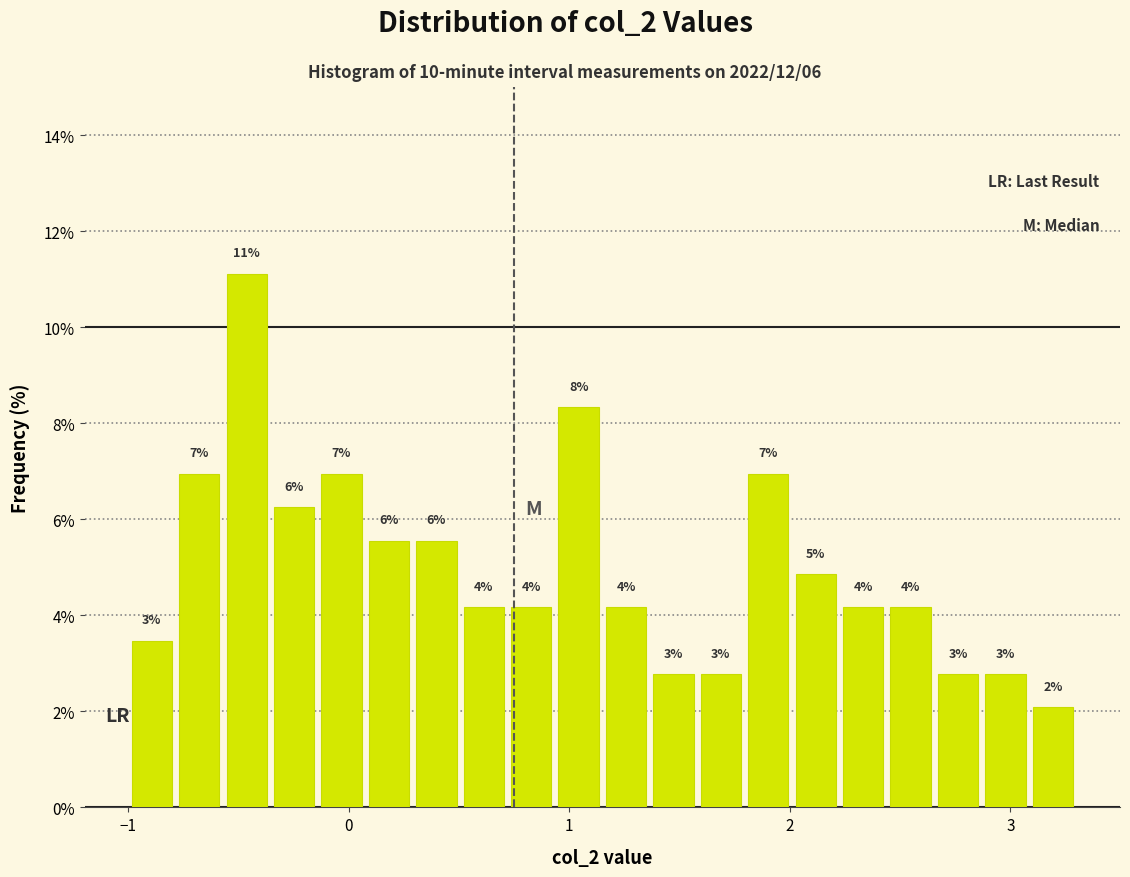

Read against the x-axis, roughly where is the centre of the tallest bar?

-0.5